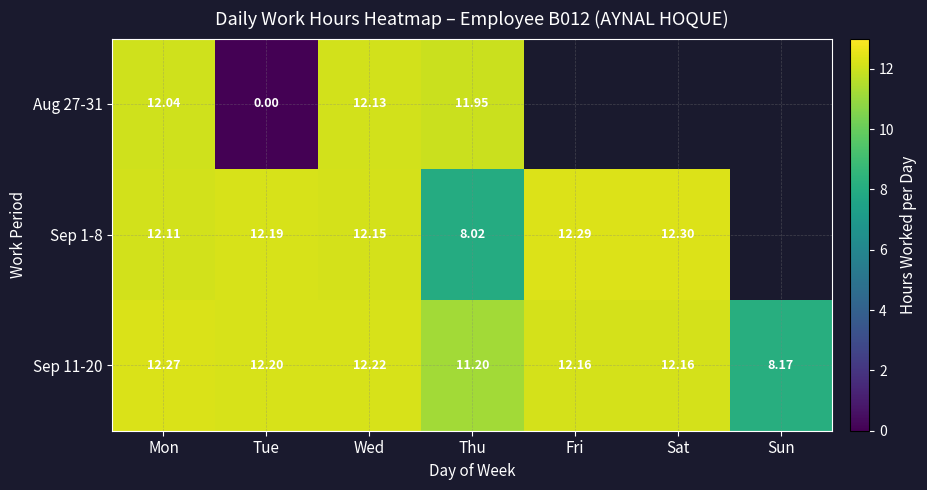

What is the spread (max minus min) of values at Thu?

3.9